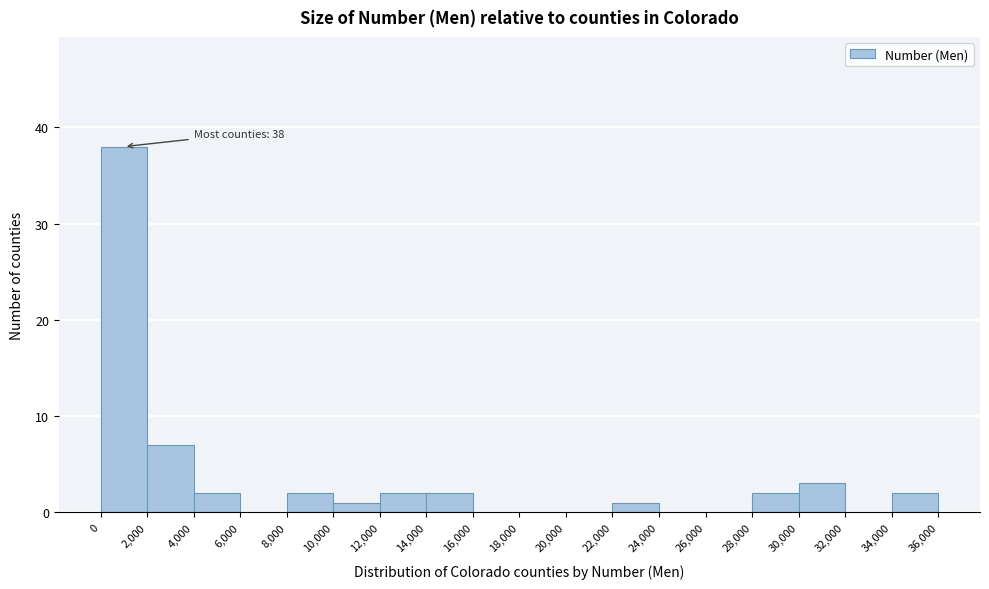

Over which range of the x-axis is the bar tallest?

0 to 2,000